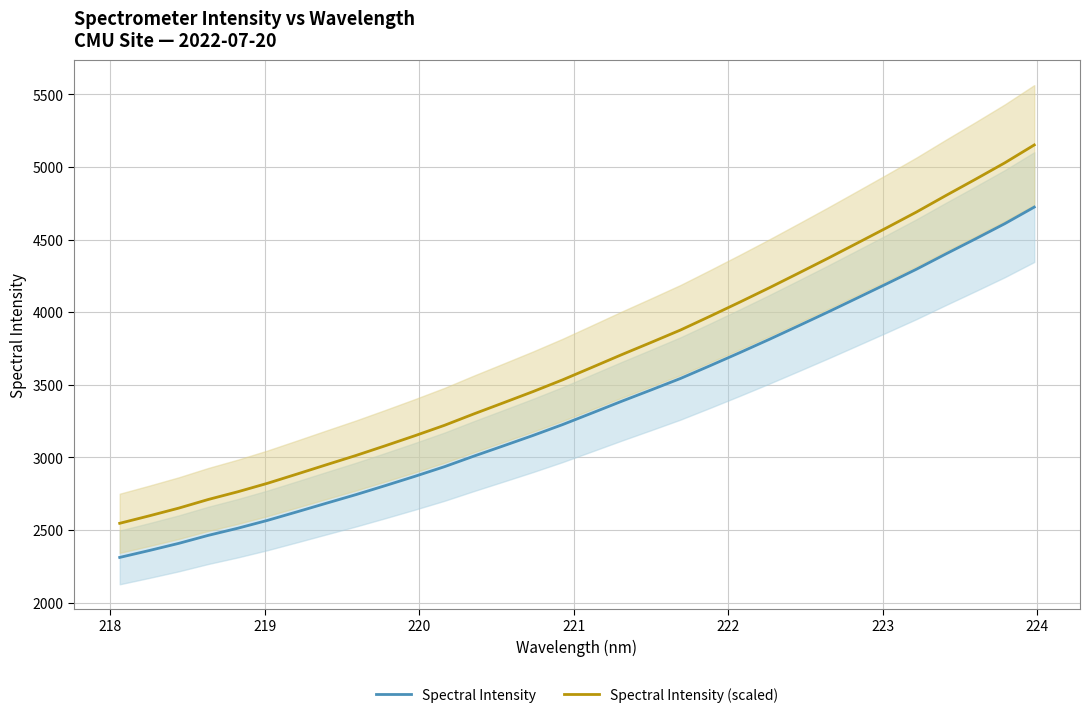

True or false: Spectral Intensity and Spectral Intensity (scaled) cross at least once.

False